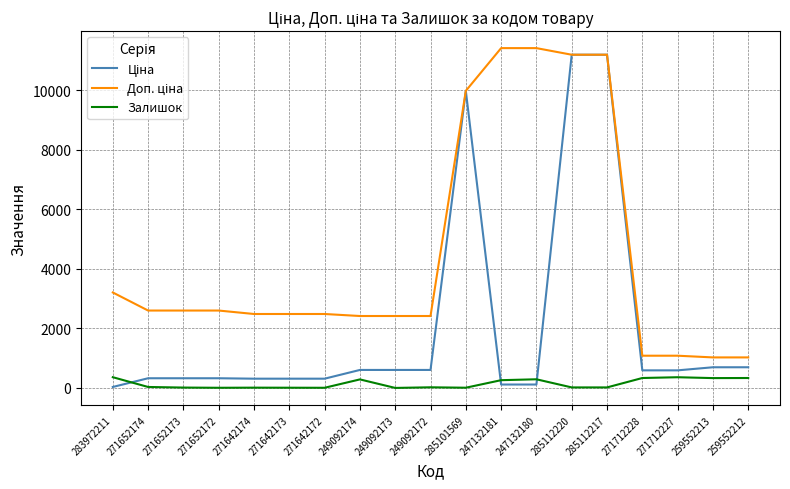

What is the greatest value displayed?

11410.0